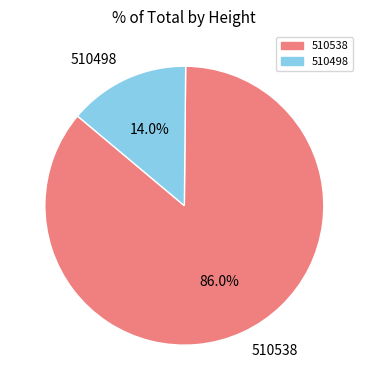

To the nearest percent, what is the average slice percentage?

50%